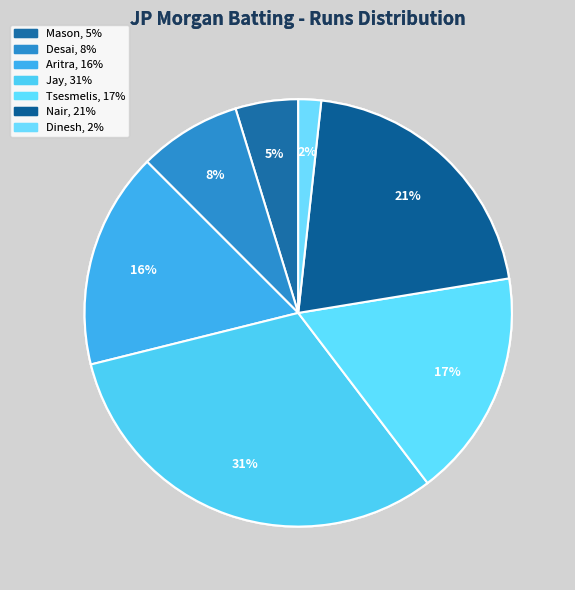

How many slices are in this pie chart?

7